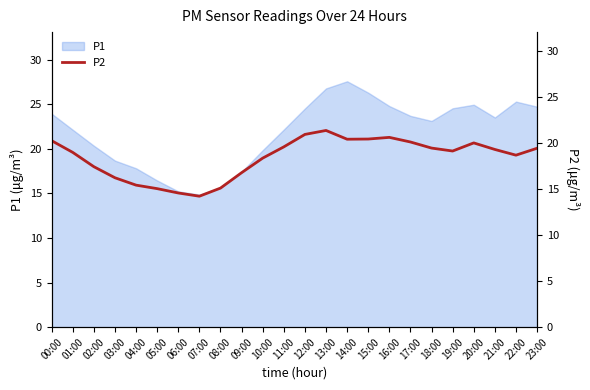

At which category does the data reach its first local valley?

07:00